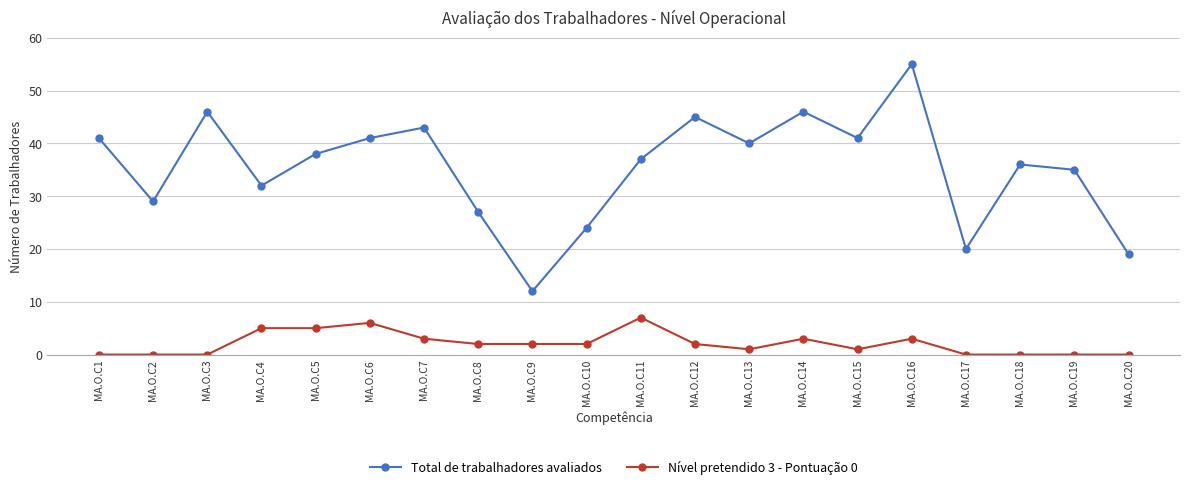

Where is Total de trabalhadores avaliados nearest to the value 33?

MA.O.C4